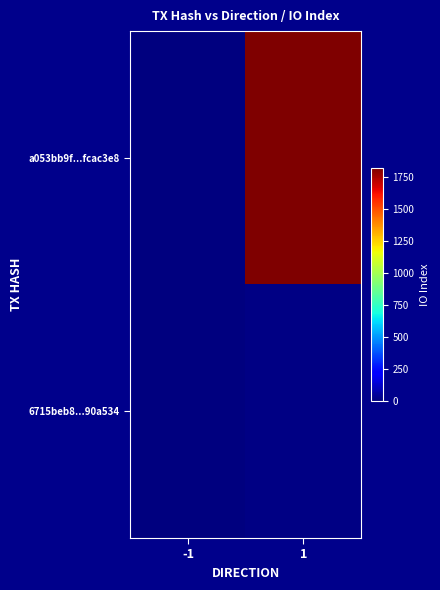

Rank the series at -1 from lowest to highest value.

a053bb9f...fcac3e8, 6715beb8...90a534